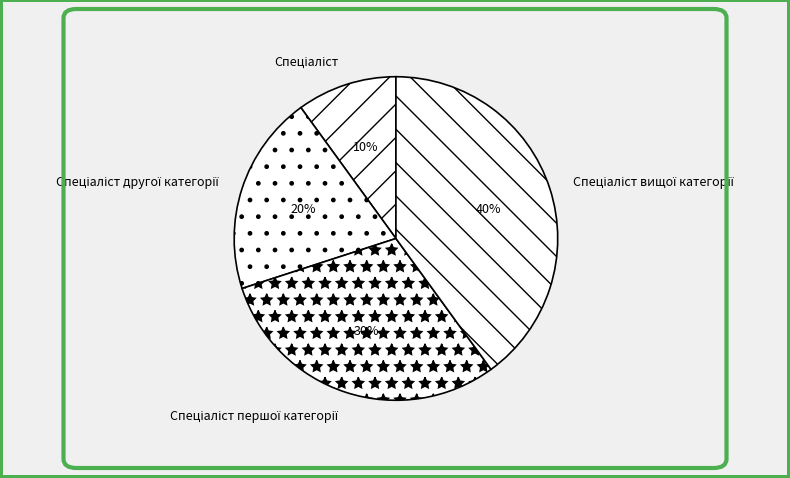

To the nearest percent, what is the average slice percentage?

25%